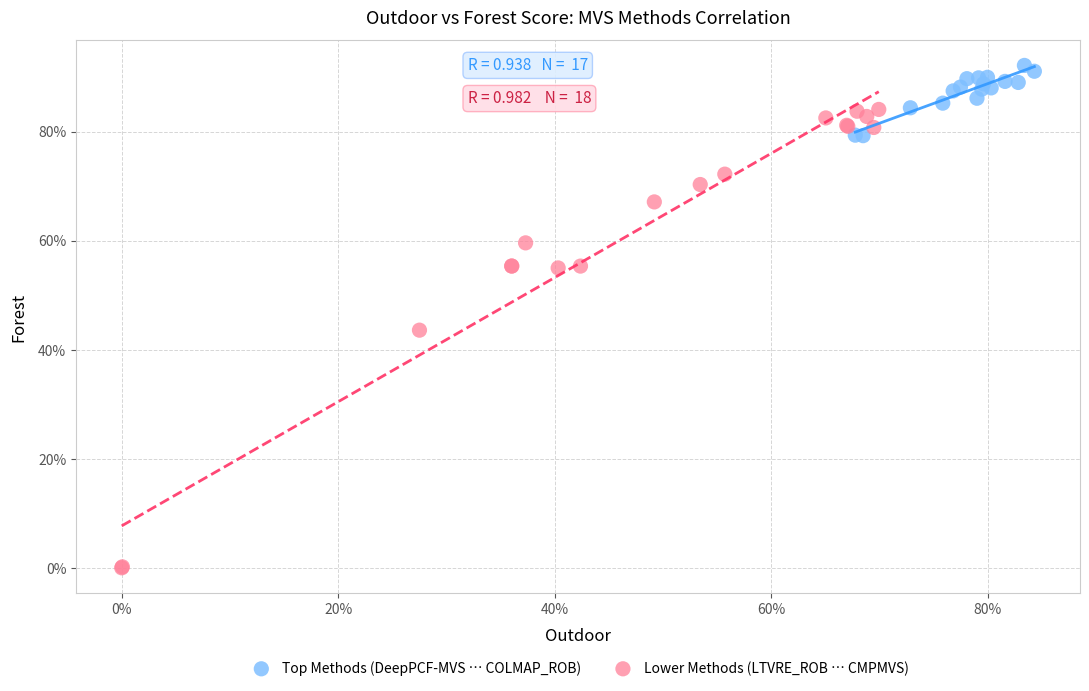

Which series has the largest Y range (max minus min)?

Lower Methods (LTVRE_ROB … CMPMVS)